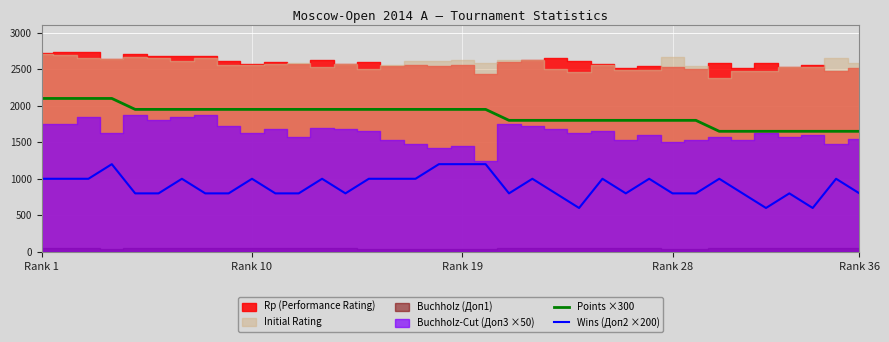

What is the label of the 1st point from the left?

Rank 1